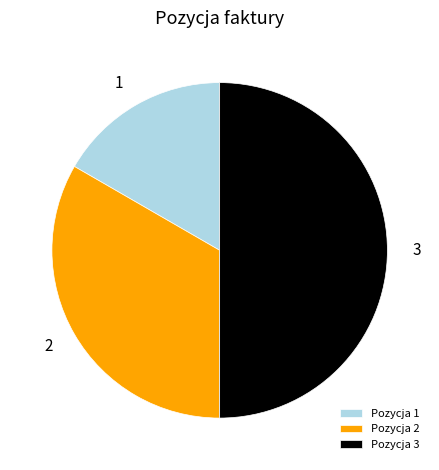

The Pozycja 2 slice represents 48% of the pie. True or false?

False